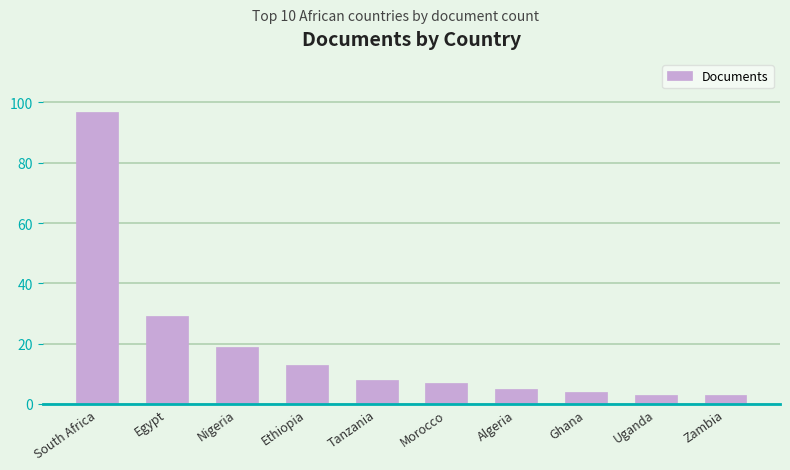

At which category does the chart reach its peak across all series?

South Africa